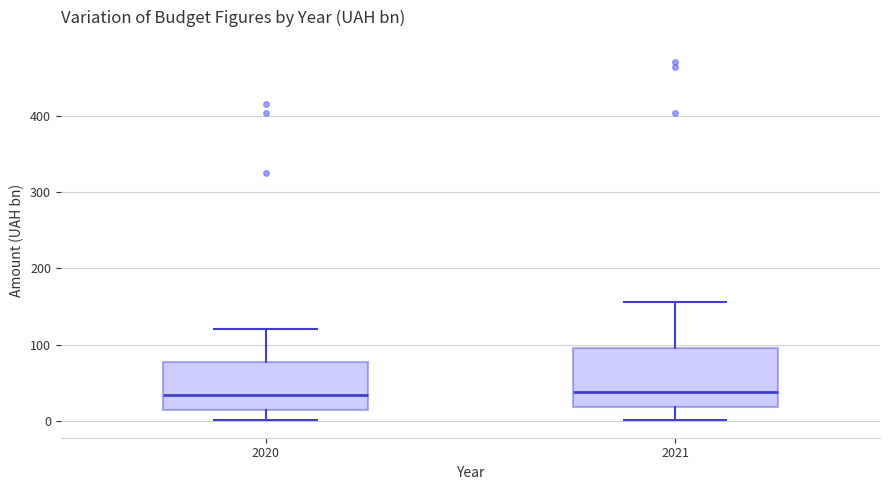

Reading left to right, transcribe this box plot: for each box, give where its median line is, the range the box spans, and where its two whiskers end, as read against the y-axis. The values are not printed on the chart, so give them approximately, as read against the axis.

2020: median 30, box 10 to 80, whiskers 0 to 120
2021: median 40, box 20 to 100, whiskers 0 to 160